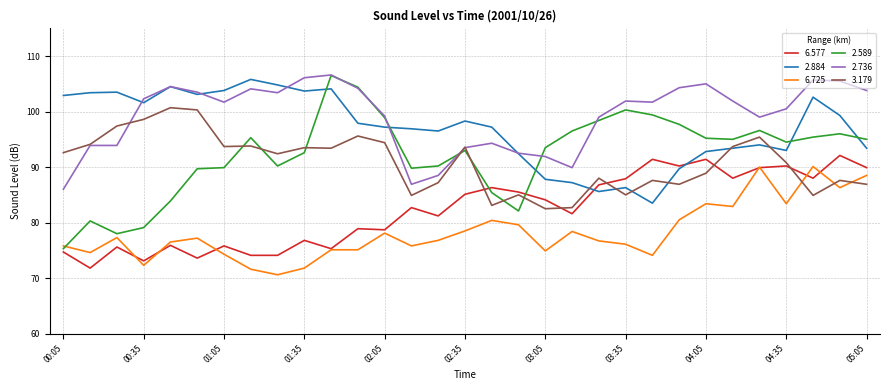

Which series has the largest total across all categories?

2.736